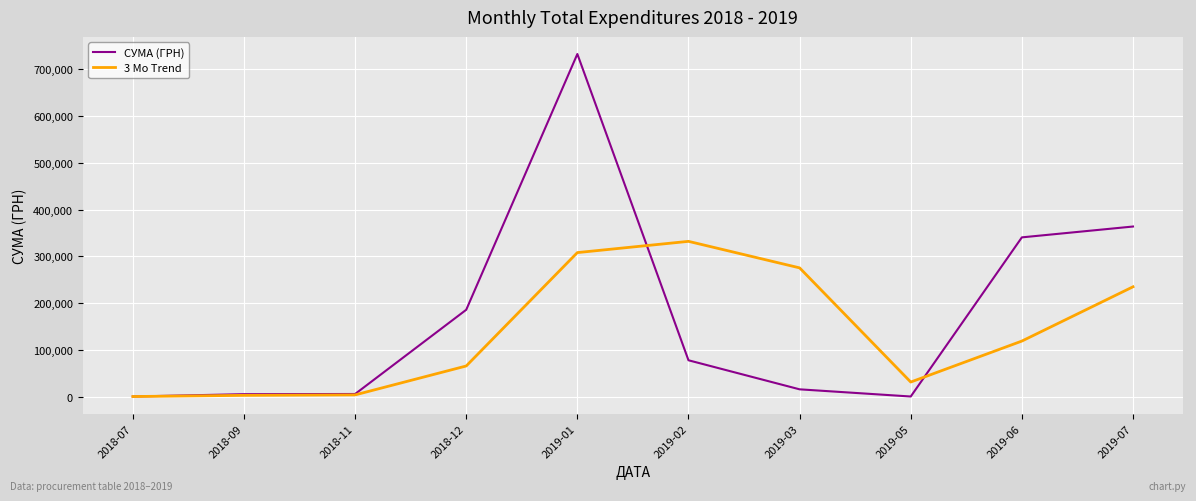

Where does the СУМА (ГРН) series first go above 78191?

2018-12